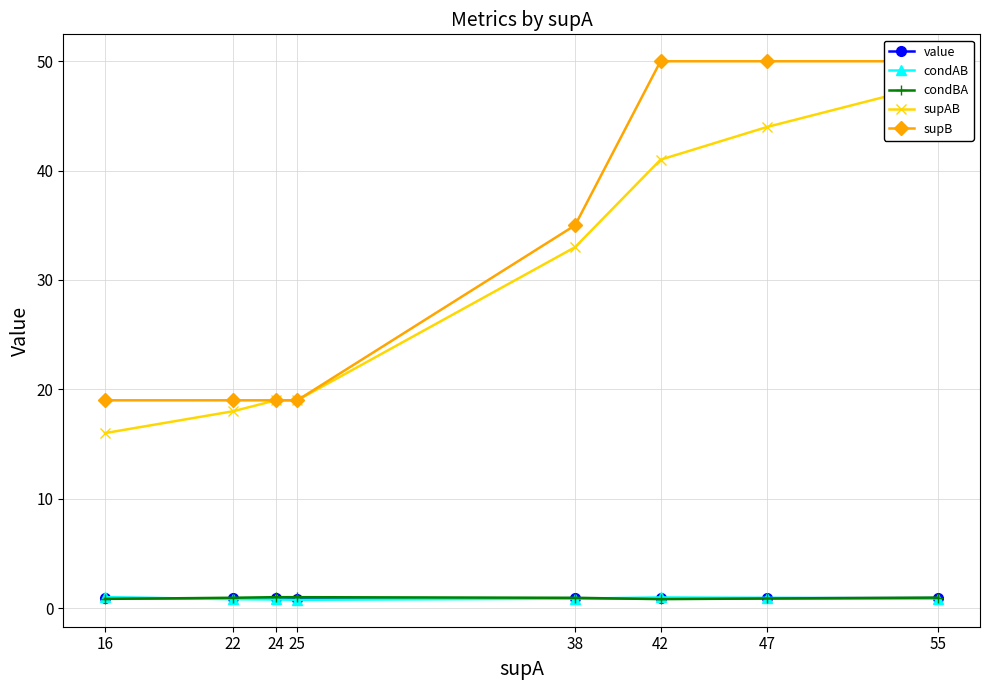

Which category has the highest value across all series?

42